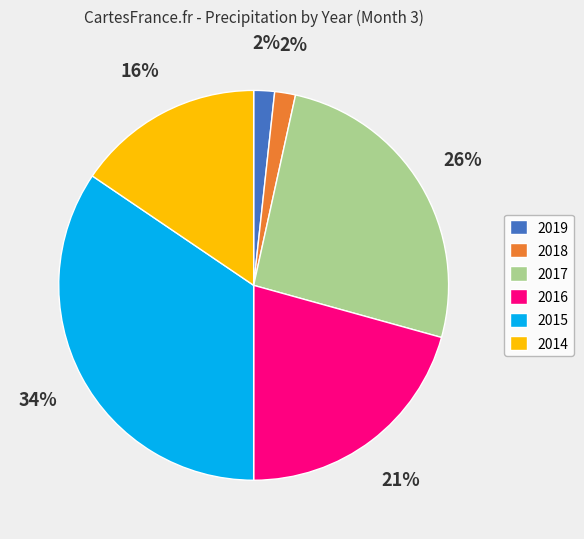

True or false: 2019 accounts for 2% of the total.

True